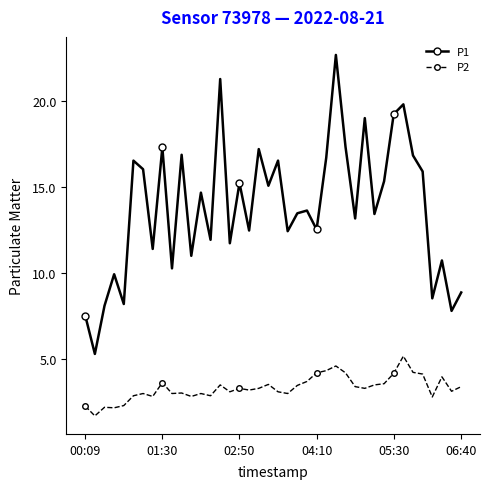

Count the number of data series in this chart.

2